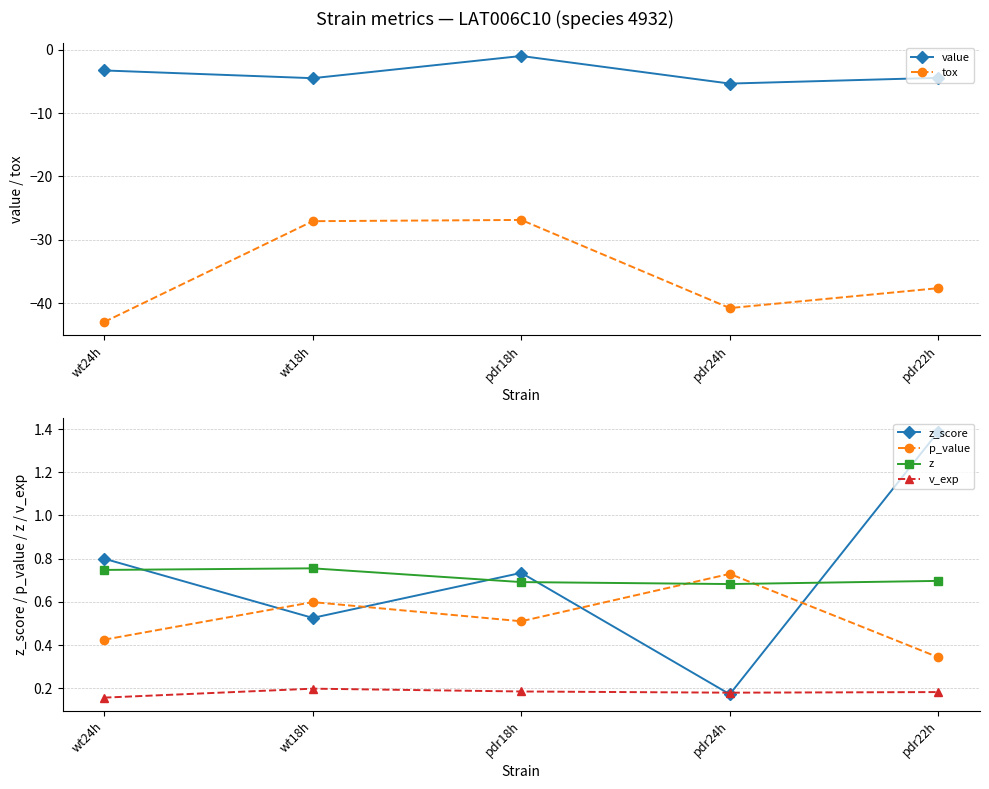

What is the minimum value shown in the chart?

-42.9